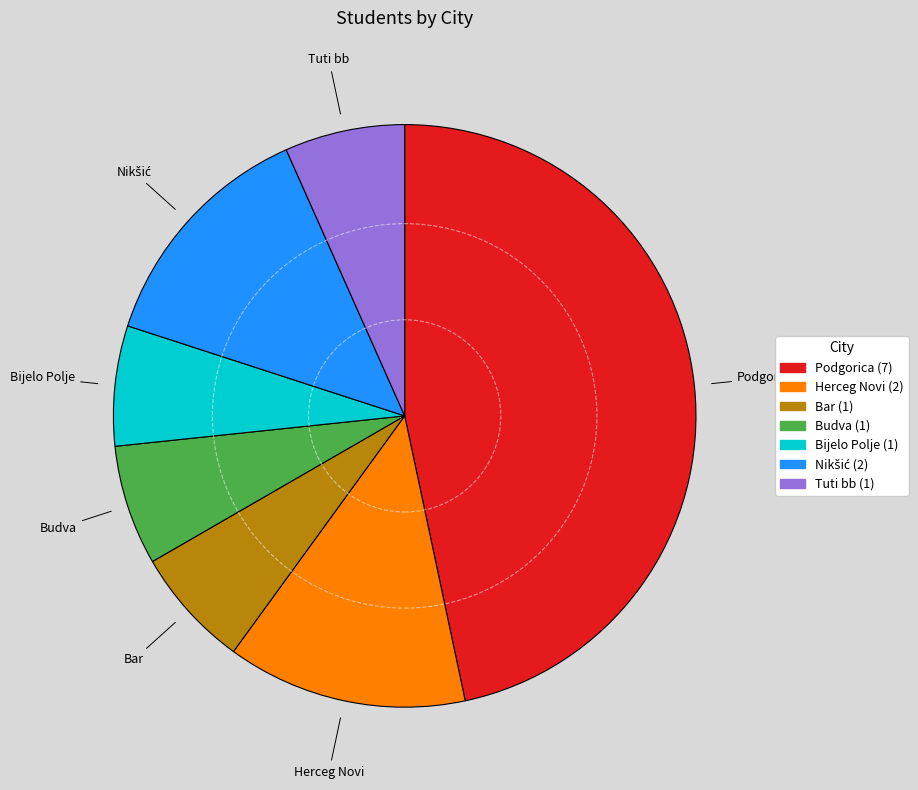

Is it true that Podgorica is 58% of the pie?

False